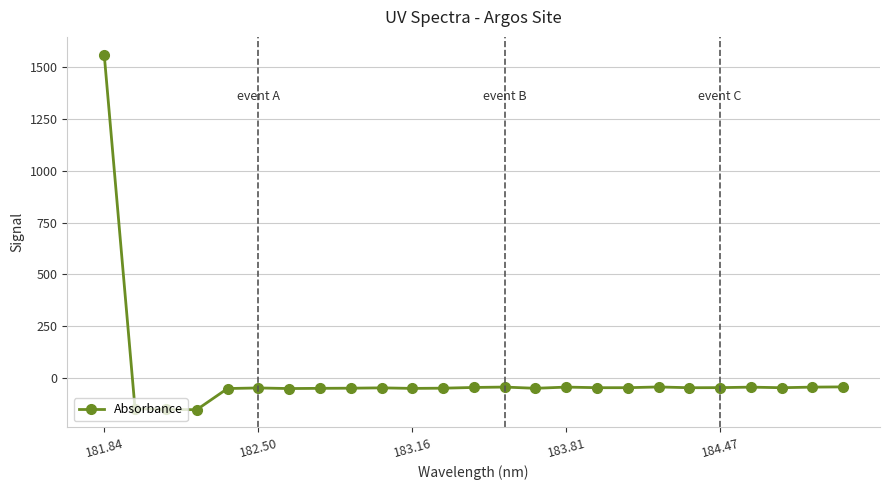

What is the value of the 11th point from the left?

-49.0